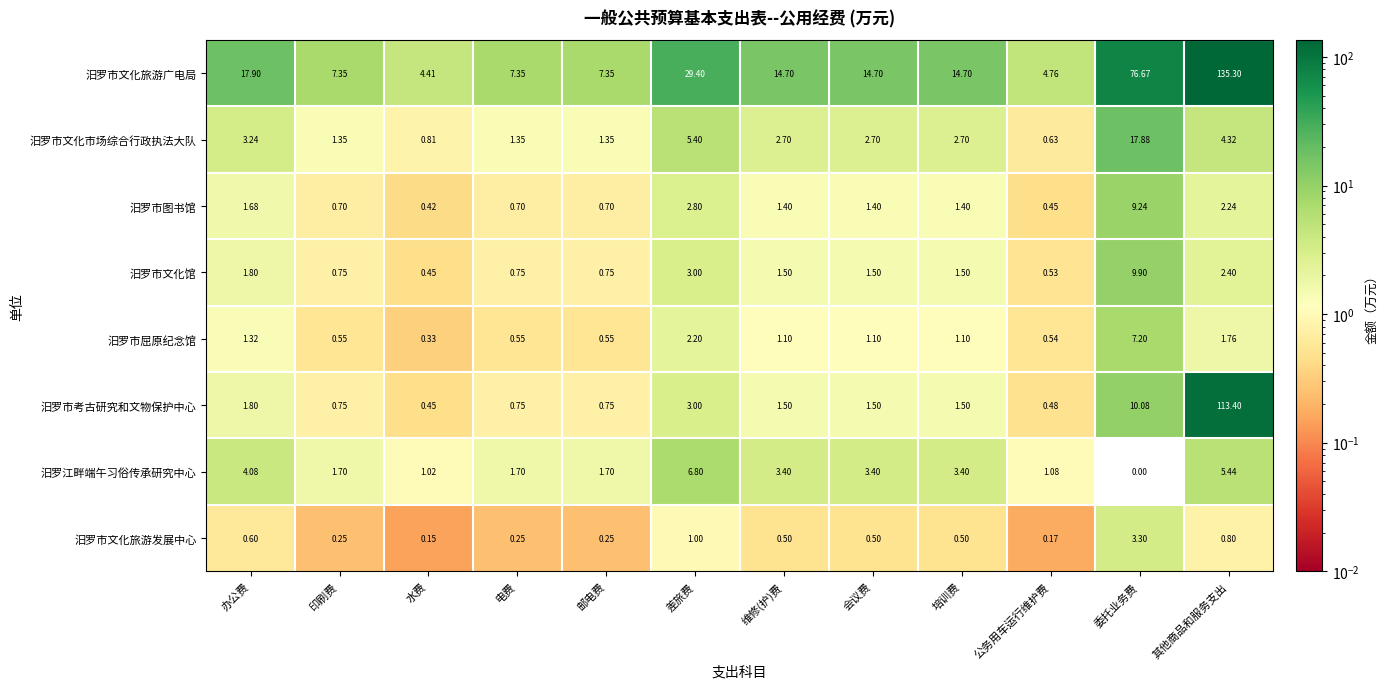

List the series in order of their peak value, highest first.

汨罗市文化旅游广电局, 汨罗市考古研究和文物保护中心, 汨罗市文化市场综合行政执法大队, 汨罗市文化馆, 汨罗市图书馆, 汨罗市屈原纪念馆, 汨罗江畔端午习俗传承研究中心, 汨罗市文化旅游发展中心